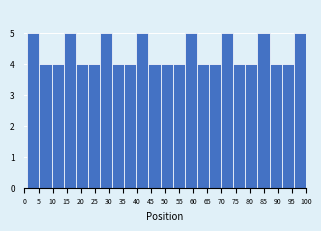

Reading left to right, list every bar in this chart as the range it spans on the x-axis followed by its height. Neither the bar edges nor the heights are printed on the chart, so give them approximately, as read against the axes.

1.0 to 5.5: 5
5.5 to 9.5: 4
9.5 to 14.0: 4
14.0 to 18.0: 5
18.0 to 22.5: 4
22.5 to 27.0: 4
27.0 to 31.0: 5
31.0 to 35.5: 4
35.5 to 39.5: 4
39.5 to 44.0: 5
44.0 to 48.5: 4
48.5 to 52.5: 4
52.5 to 57.0: 4
57.0 to 61.5: 5
61.5 to 65.5: 4
65.5 to 70.0: 4
70.0 to 74.0: 5
74.0 to 78.5: 4
78.5 to 83.0: 4
83.0 to 87.0: 5
87.0 to 91.5: 4
91.5 to 95.5: 4
95.5 to 100.0: 5